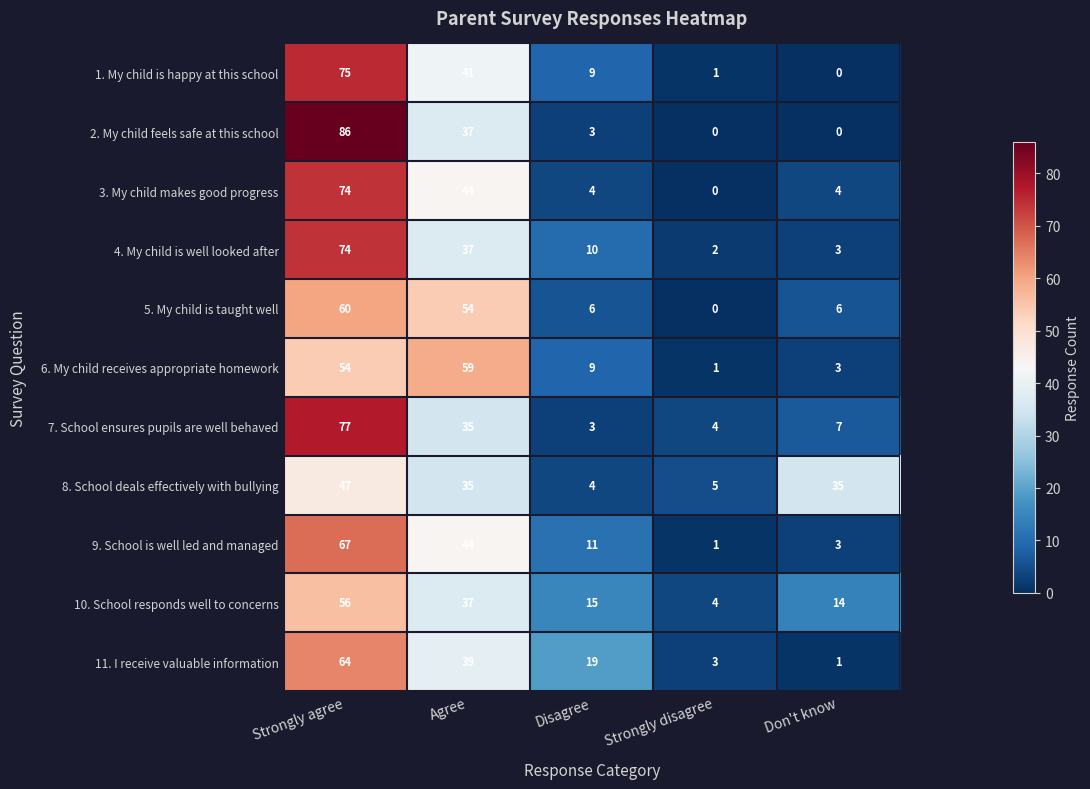

True or false: 2. My child feels safe at this school has a value of 86 at Strongly agree.

True